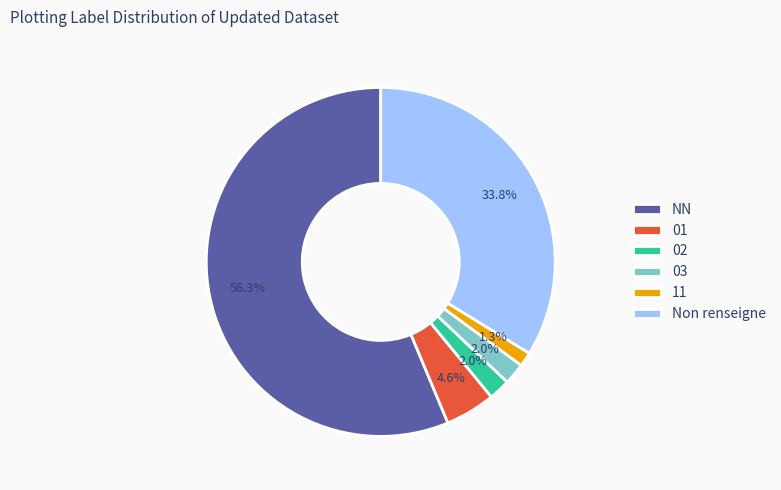

The 03 slice represents 2% of the pie. True or false?

True